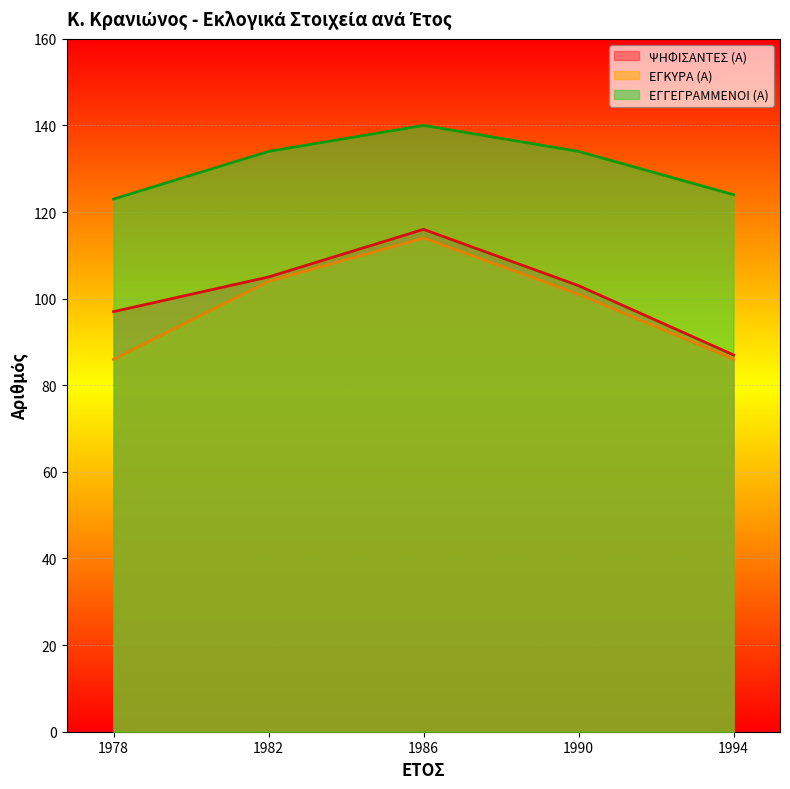

At how many categories does at least one series exceed 104?

5